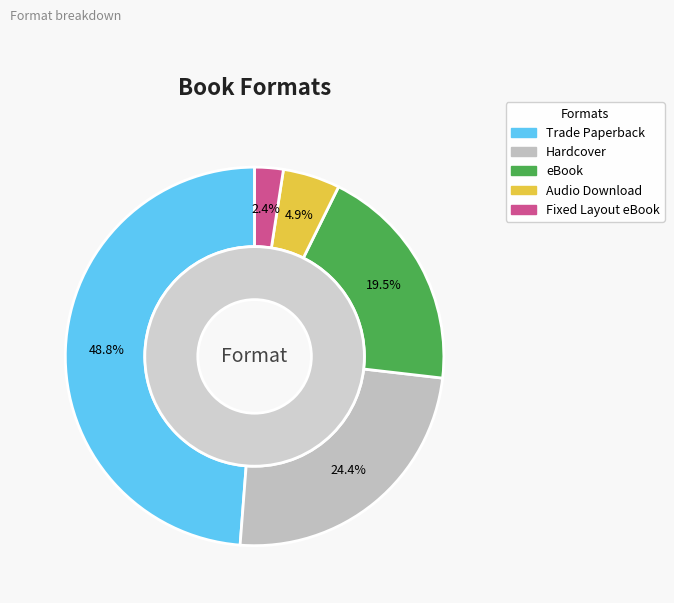

How much of the chart is everything except Hardcover?

75.6%